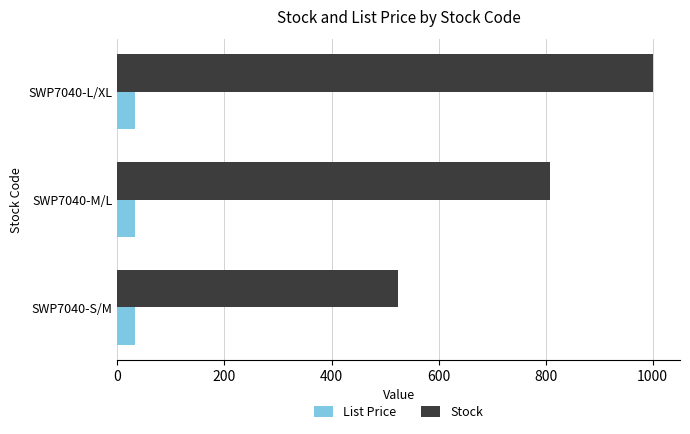

Is it true that Stock equals 809.0 at SWP7040-M/L?

True